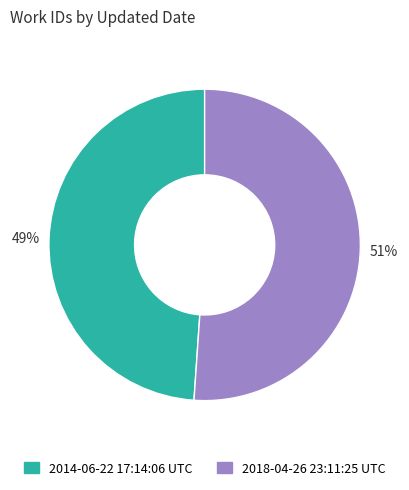

True or false: 2014-06-22 17:14:06 UTC accounts for 49% of the total.

True